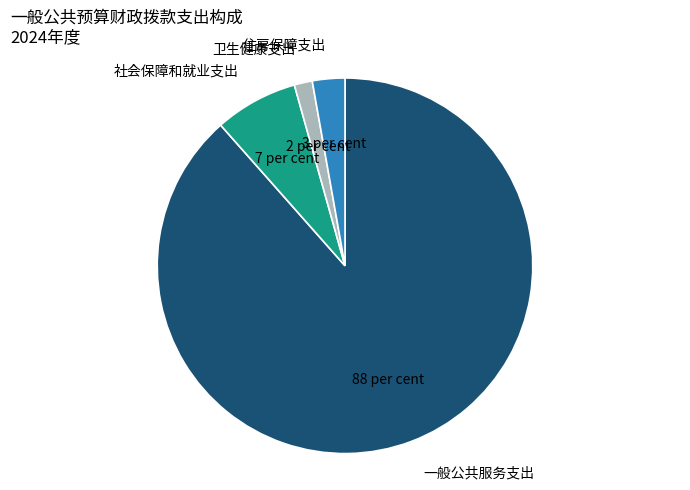

Rank the categories by value from highest to lowest.

一般公共服务支出, 社会保障和就业支出, 住房保障支出, 卫生健康支出